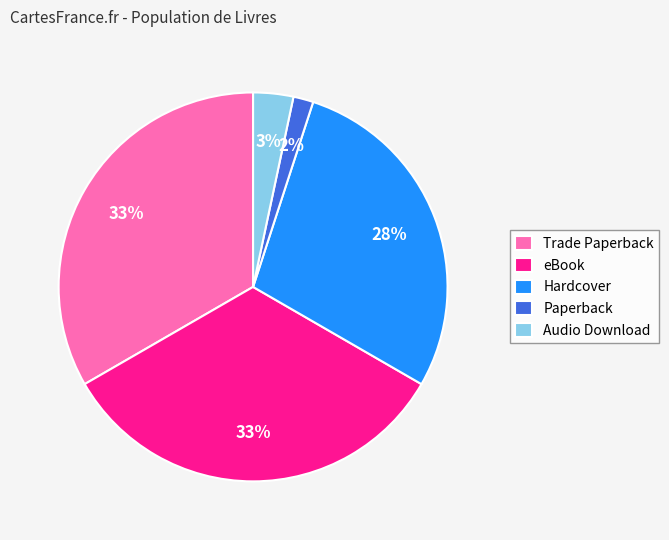

Is there any slice that represents more than half of the pie?

No